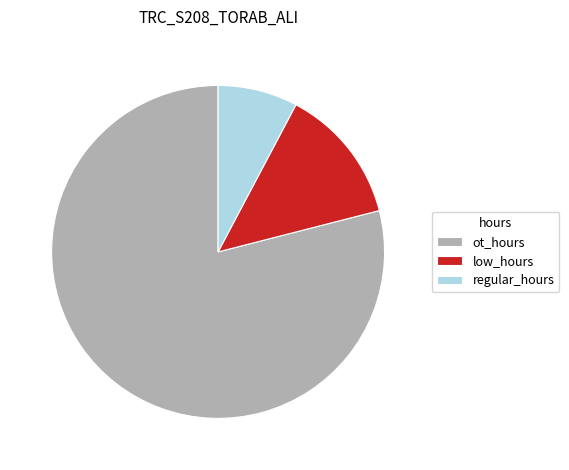

The regular_hours slice represents 8% of the pie. True or false?

True